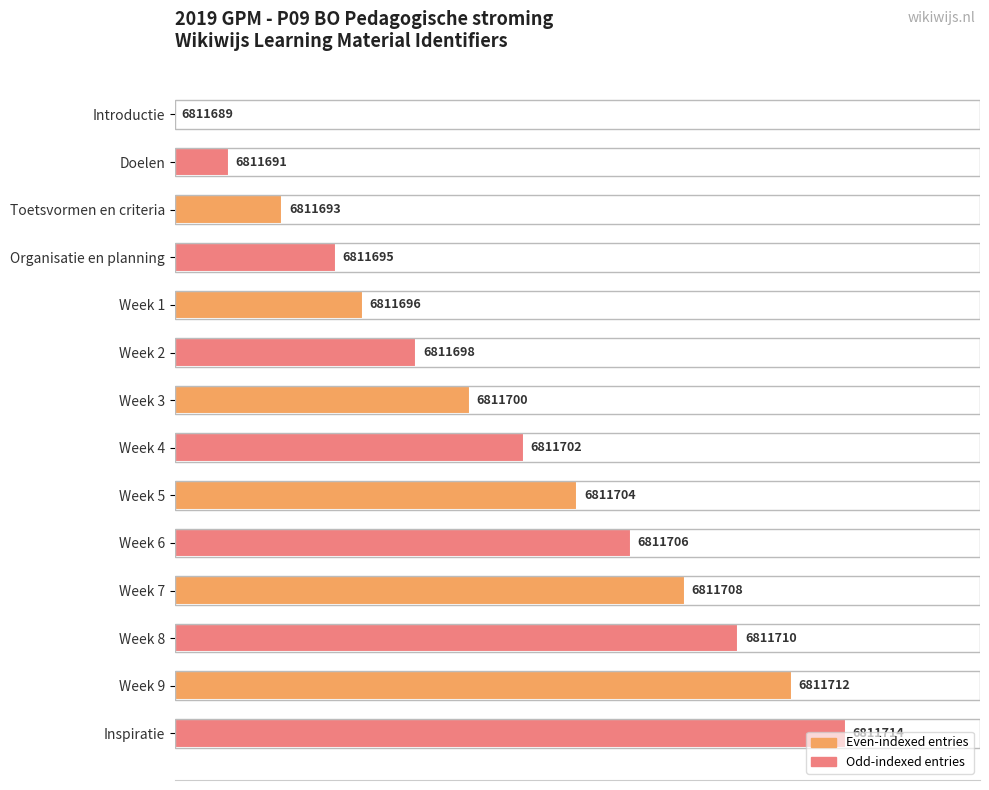

Are the bars horizontal?

Yes